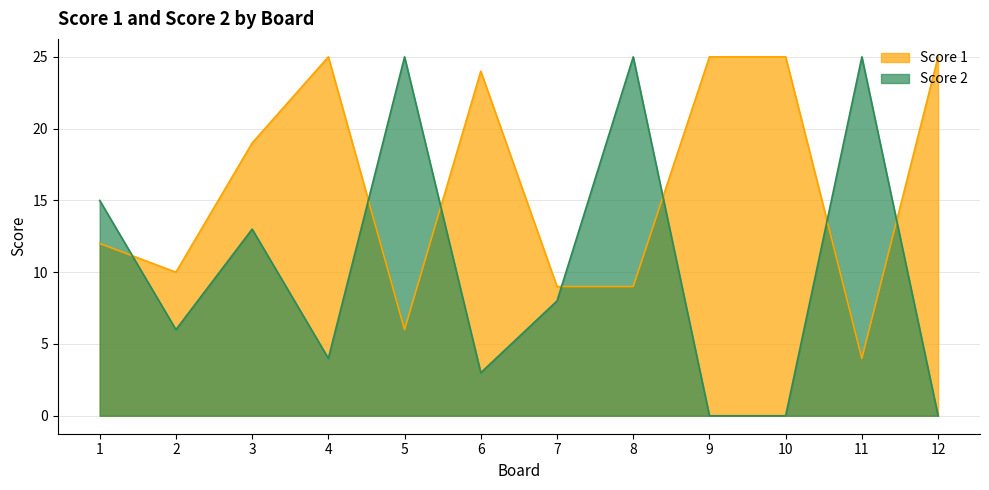

In Score 2, how many points are higher than both neighbors (excluding endpoints)?

4